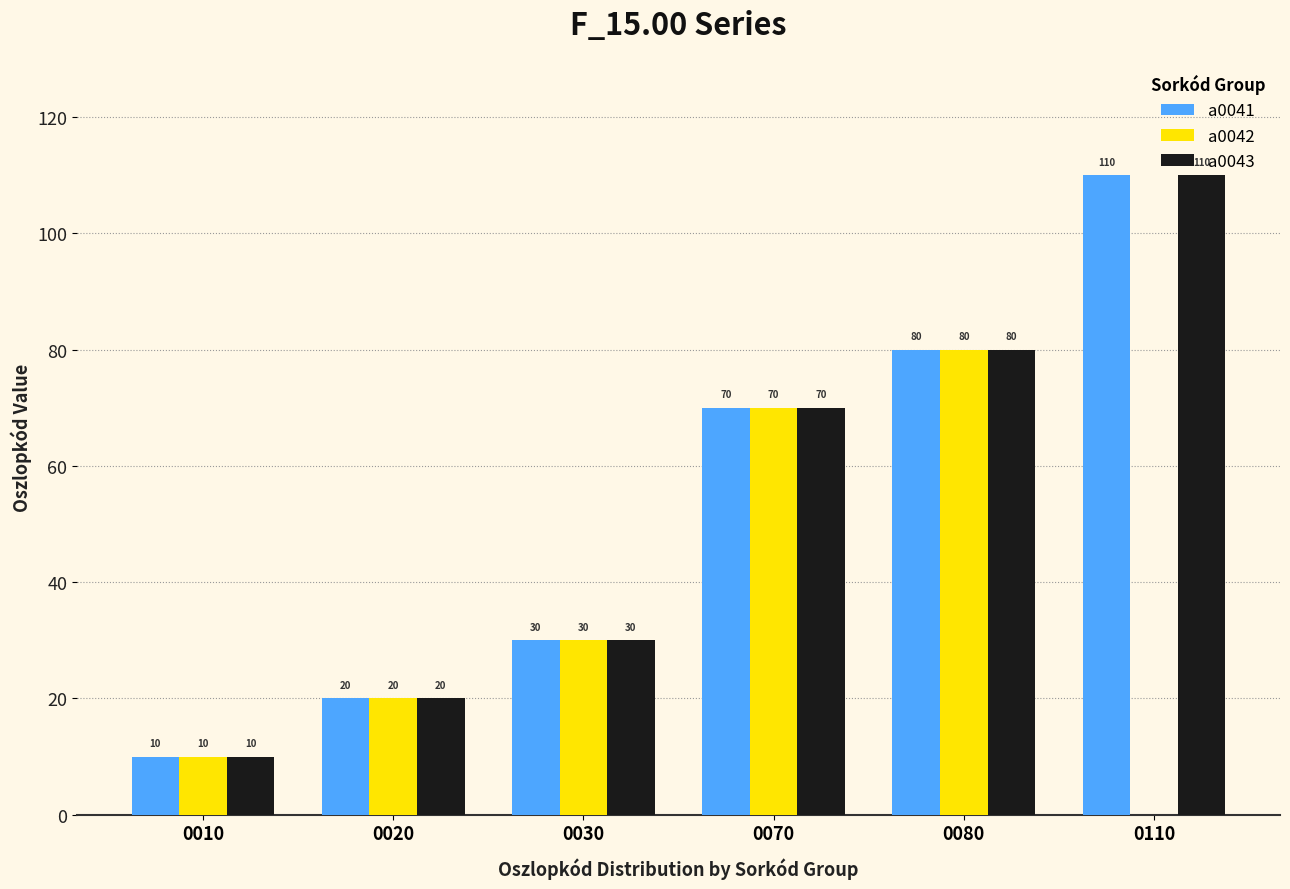

Is it true that a0041 equals 70 at 0070?

True